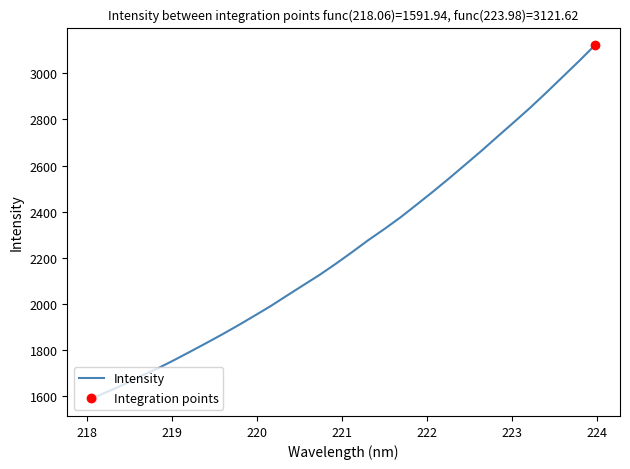

What is the minimum value shown in the chart?

1591.9